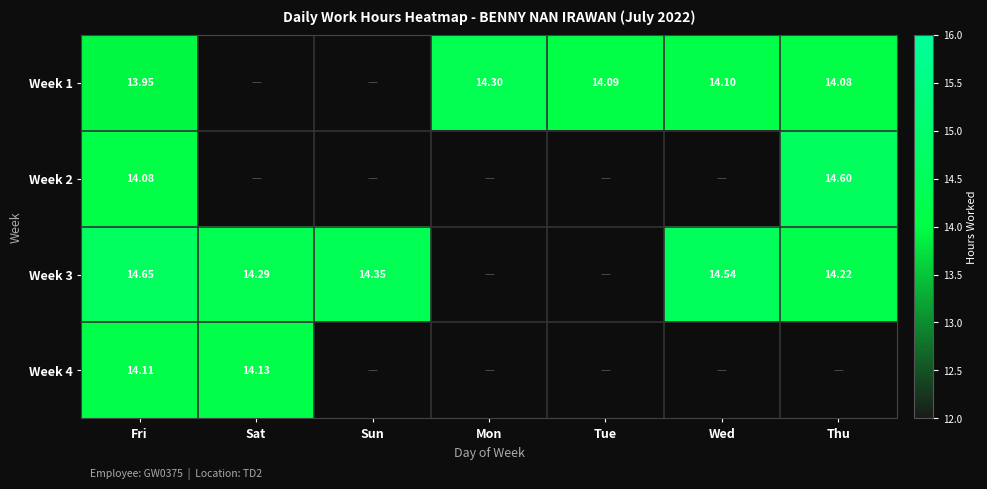

Is the value of Week 2 at Thu greater than the value of Week 3 at Sun?

Yes